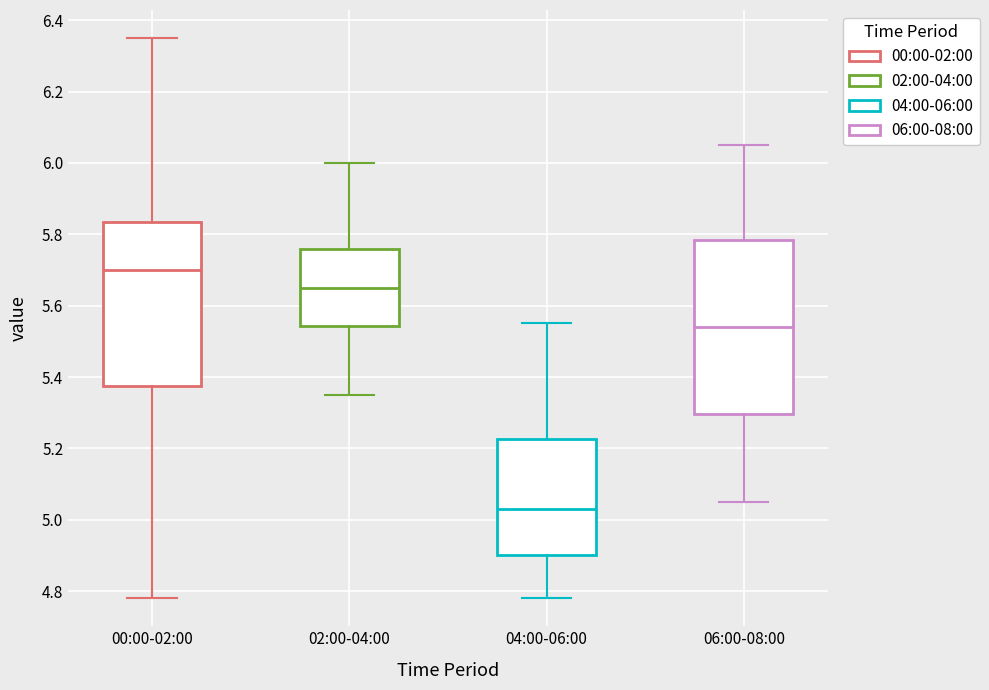

Which box's median line is the lowest?

04:00-06:00